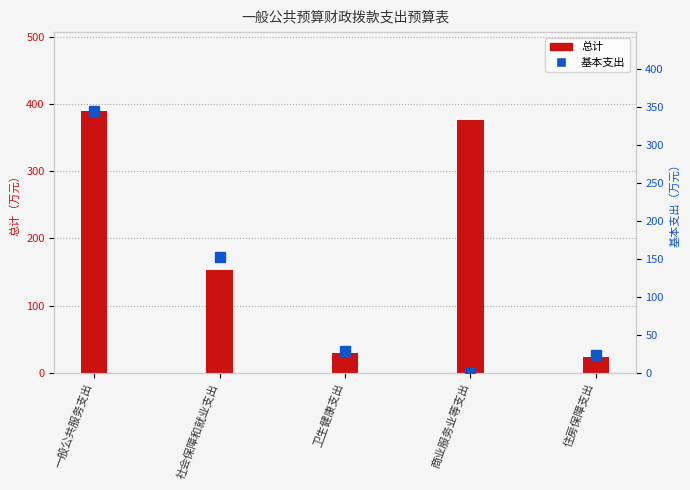

Which has a higher value, 商业服务业等支出 or 社会保障和就业支出?

商业服务业等支出